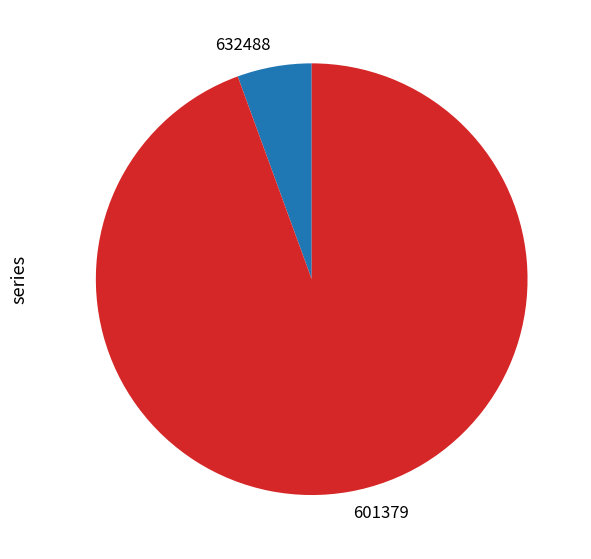

Combined, do 601379 and 632488 account for over 50%?

Yes